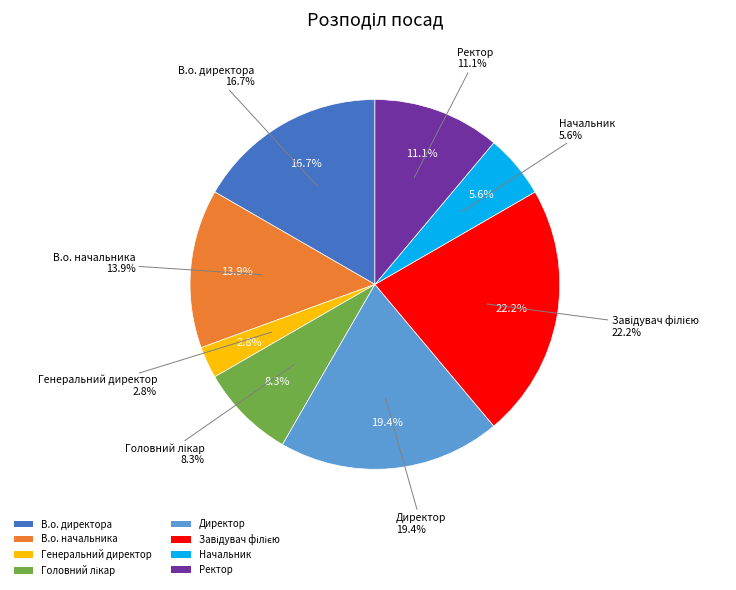

Count the number of slices in the pie.

8